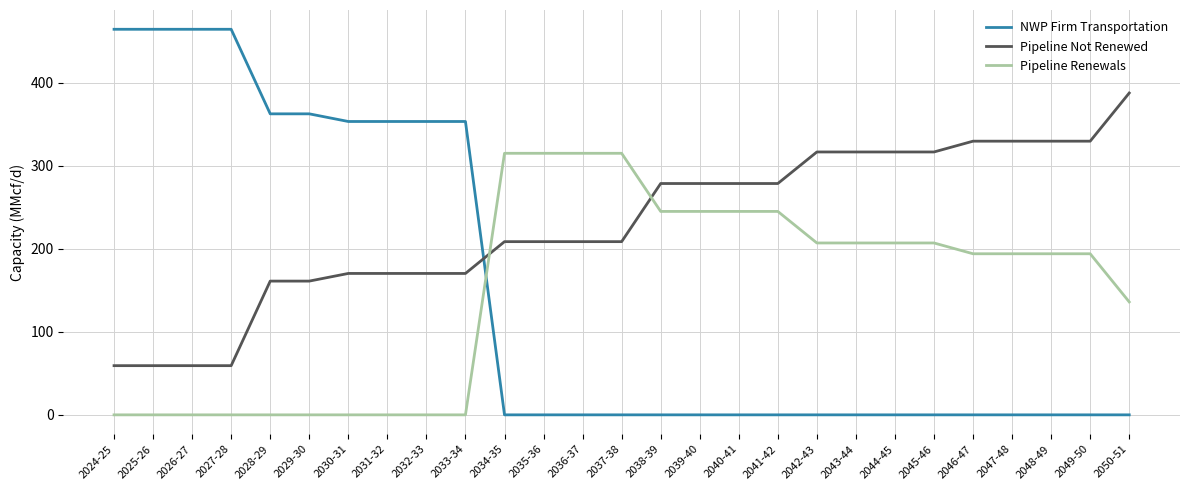

True or false: NWP Firm Transportation has a value of -321.9 at 2039-40.

False